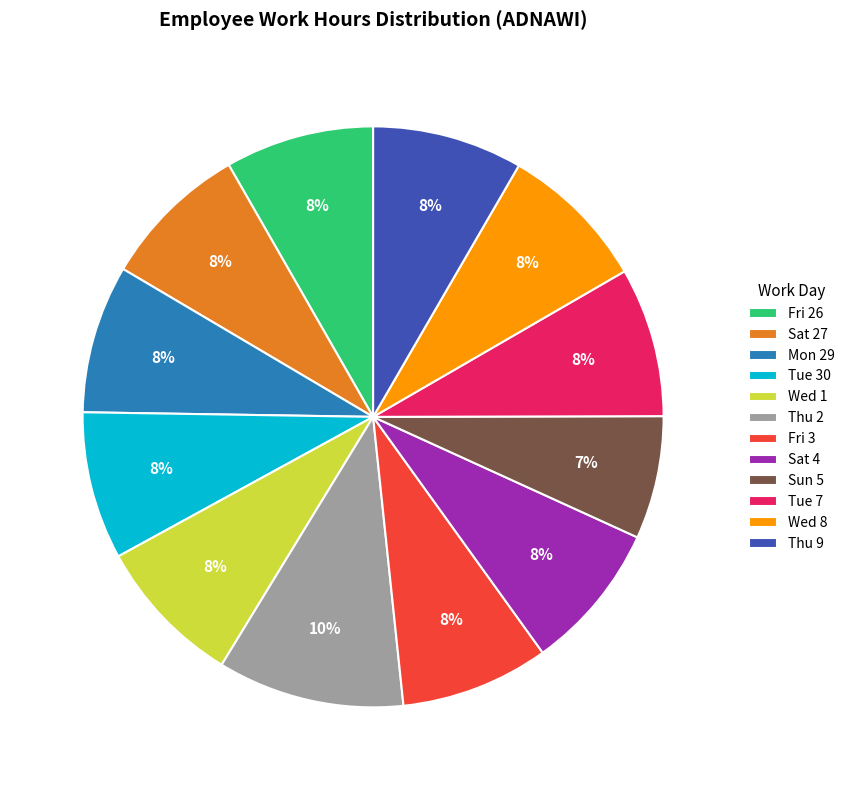

Count the number of slices in the pie.

12